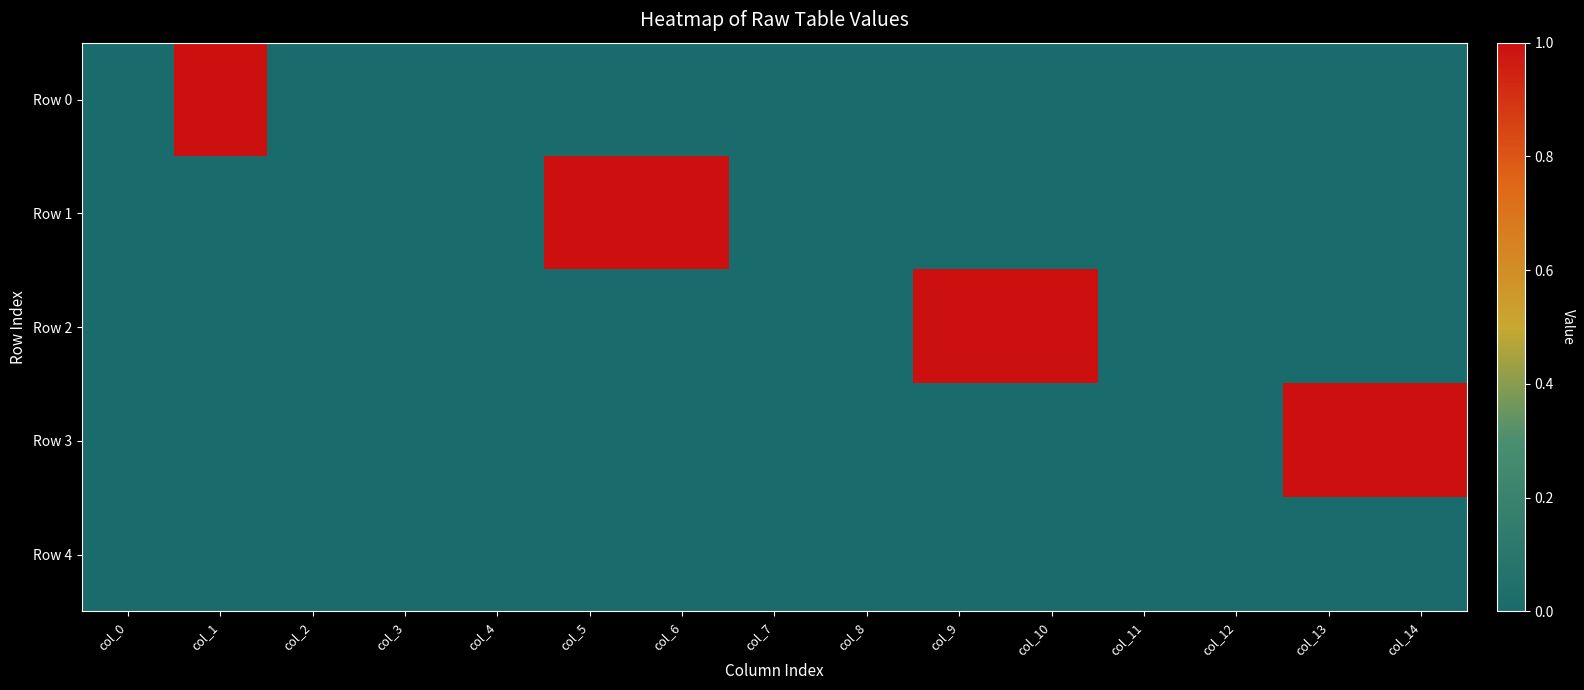

Which series changed the most between col_8 and col_11?

Row 0